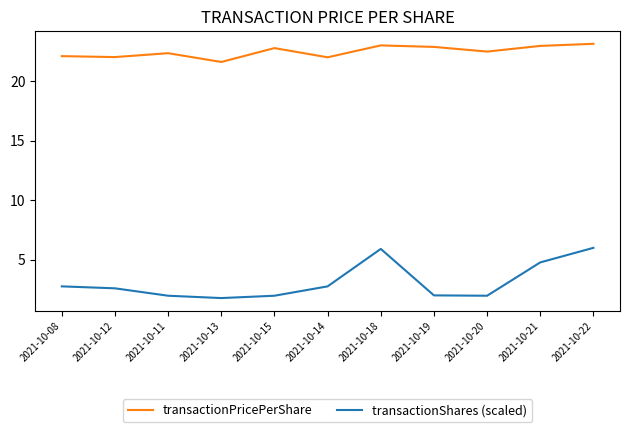

Rank the series by their maximum value, from lowest to highest.

transactionShares (scaled), transactionPricePerShare